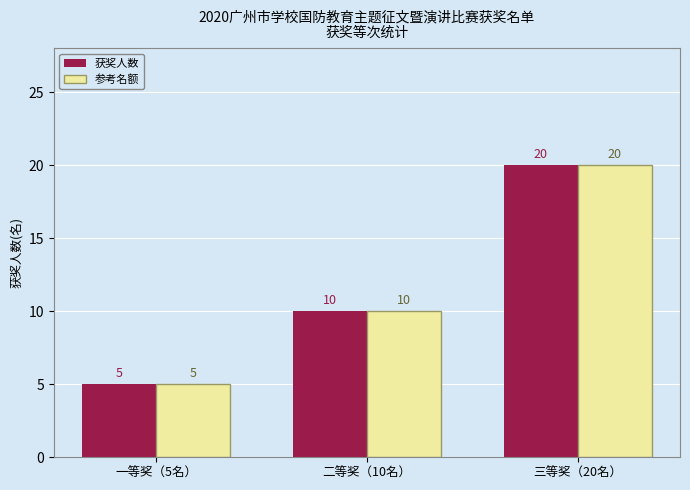

What is the label of the 2nd bar from the right?

二等奖（10名）